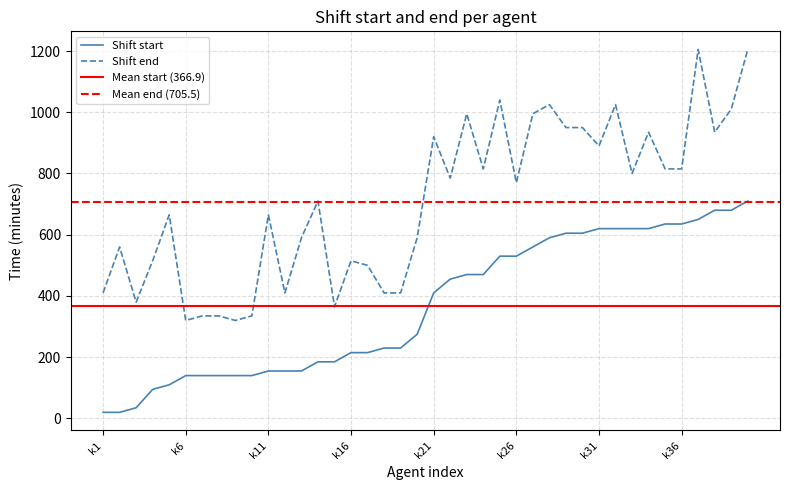

How many lines are shown in the chart?

2